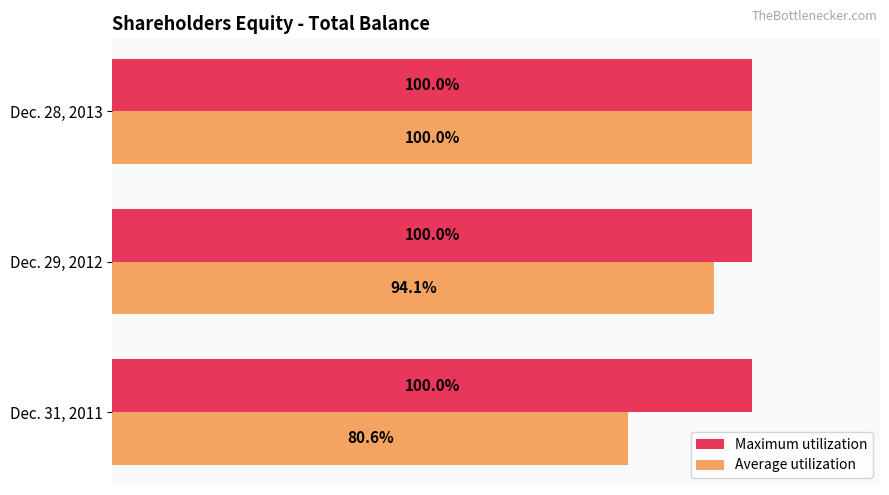

Which series has the widest spread of values?

Average utilization